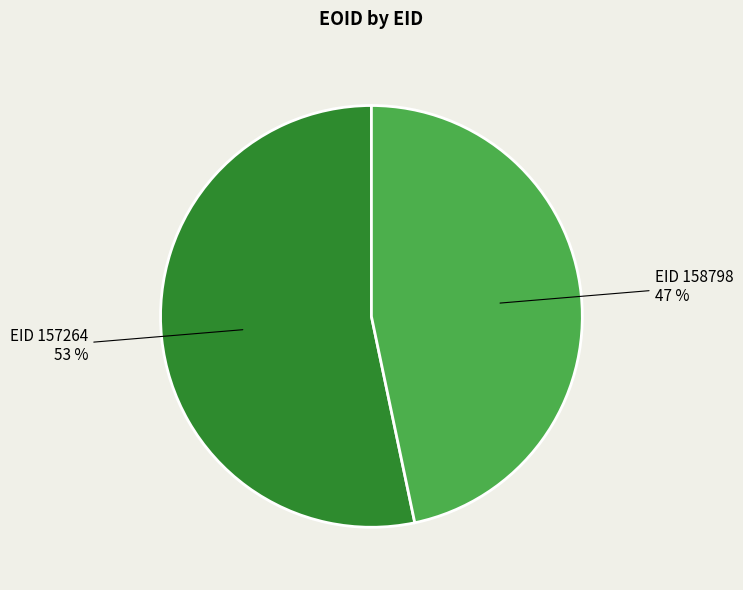

Is there a majority slice in this chart?

Yes